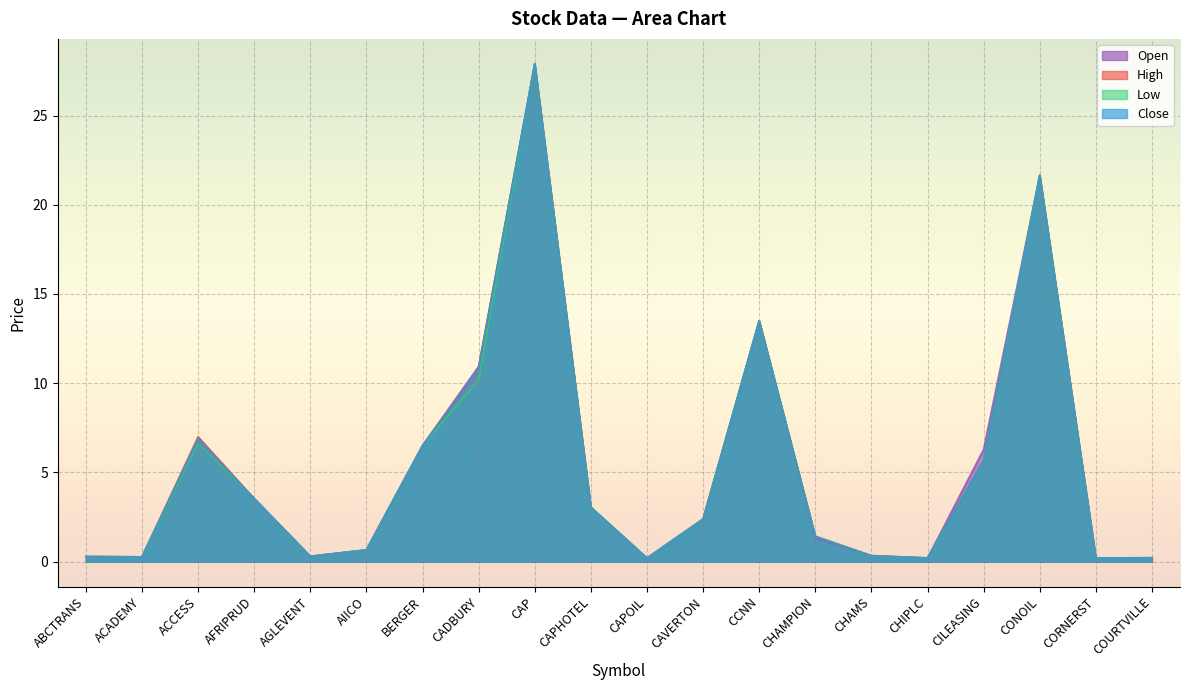

Does the chart display data point markers on the line(s)?

No